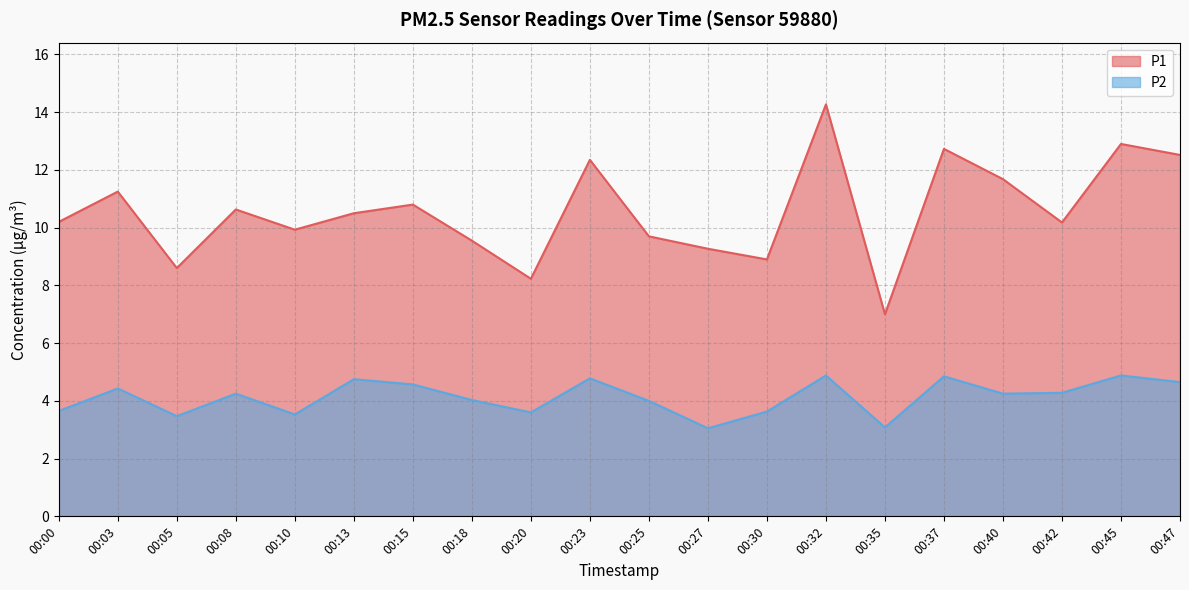

How many lines are shown in the chart?

2